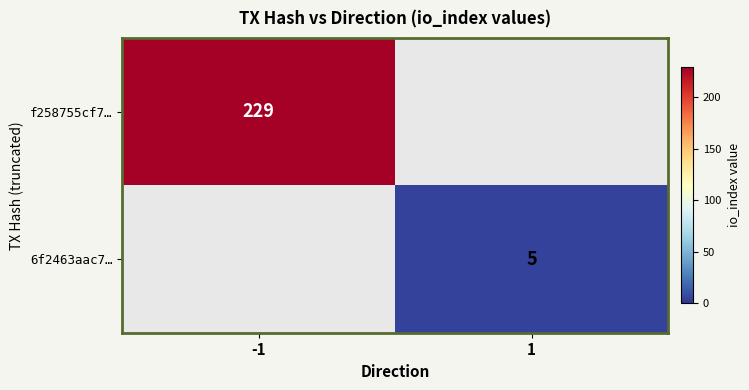

True or false: f258755cf7… has a value of 229 at -1.

True